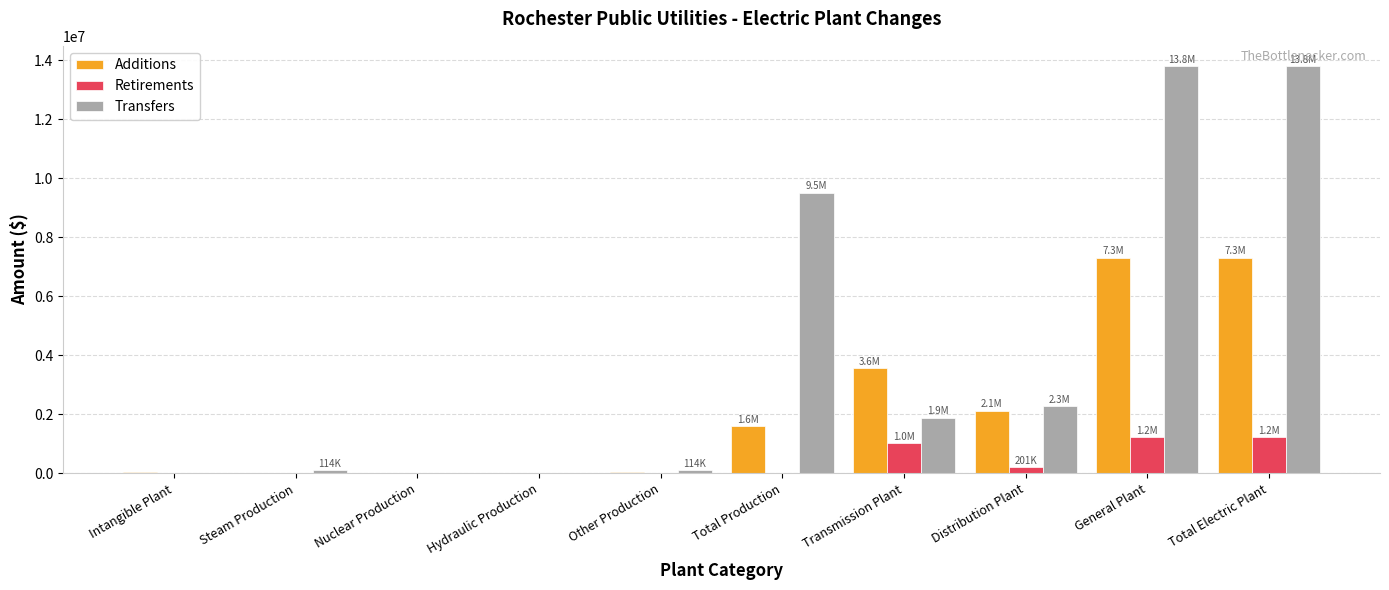

Which series has the largest total across all categories?

Transfers